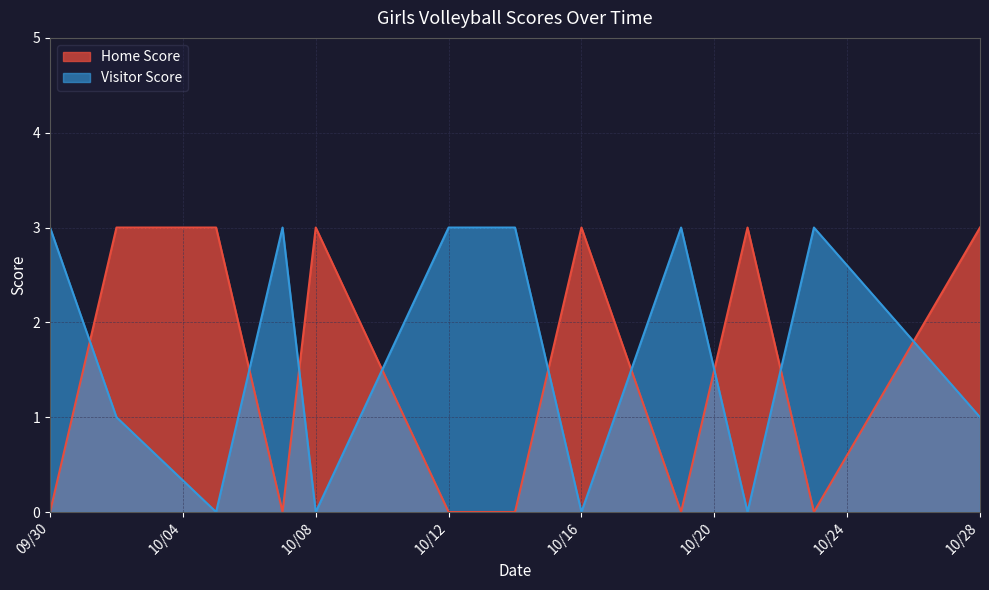

What is the difference between the second highest and minimum values in the Visitor Score series?

3